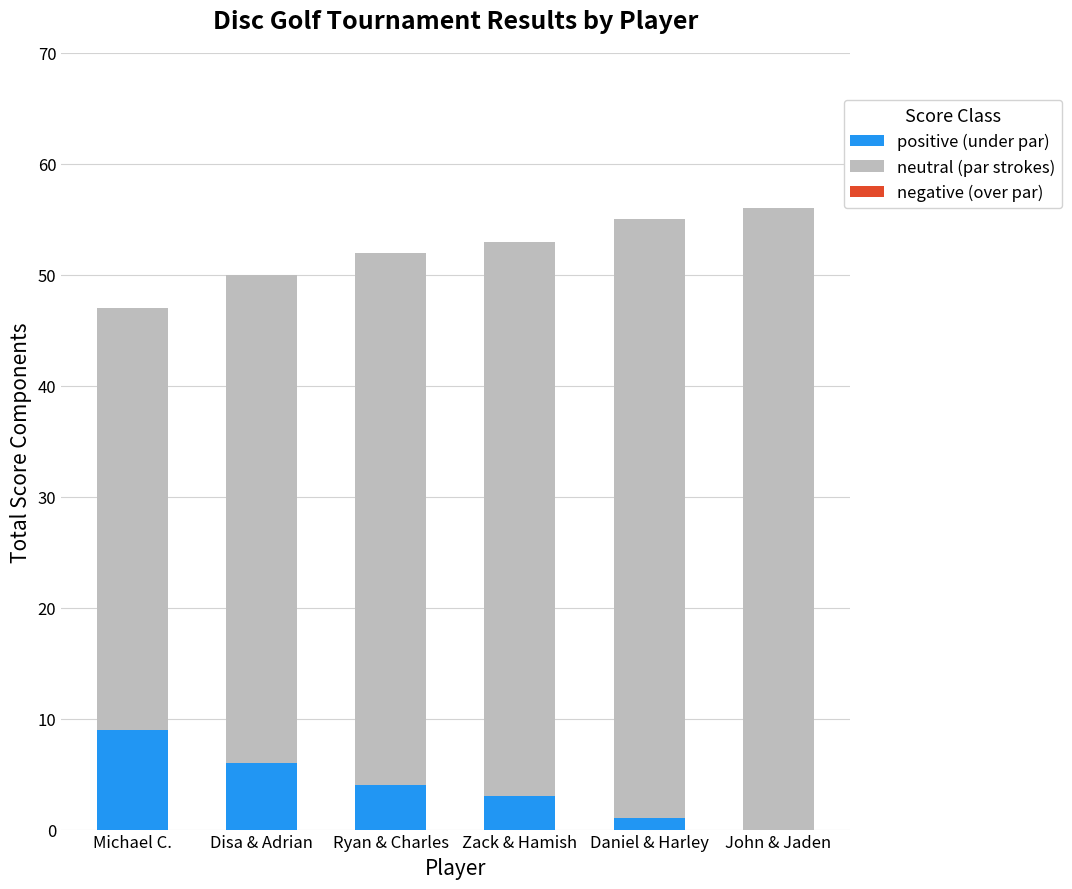

Which series has the largest total across all categories?

neutral (par strokes)